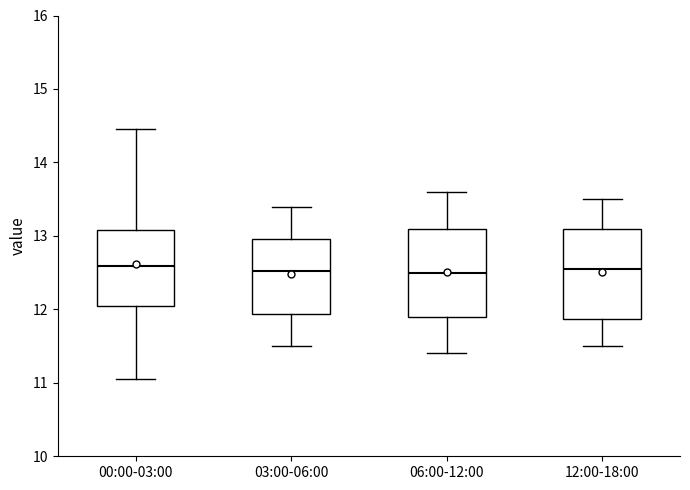

Reading left to right, transcribe this box plot: for each box, give where its median line is, the range the box spans, and where its two whiskers end, as read against the y-axis. The values are not printed on the chart, so give them approximately, as read against the axis.

00:00-03:00: median 12.6, box 12.1 to 13.1, whiskers 11.1 to 14.5
03:00-06:00: median 12.5, box 11.9 to 13.0, whiskers 11.5 to 13.4
06:00-12:00: median 12.5, box 11.9 to 13.1, whiskers 11.4 to 13.6
12:00-18:00: median 12.6, box 11.9 to 13.1, whiskers 11.5 to 13.5